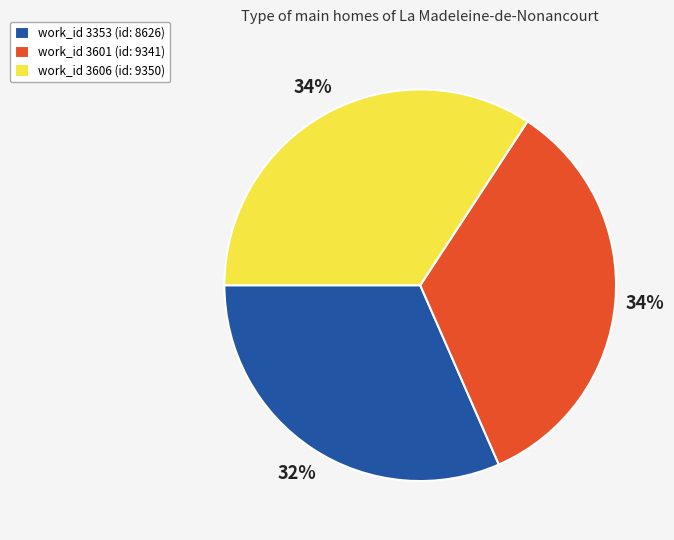

What percentage is the work_id 3353 (id: 8626) slice, to the nearest percent?

32%